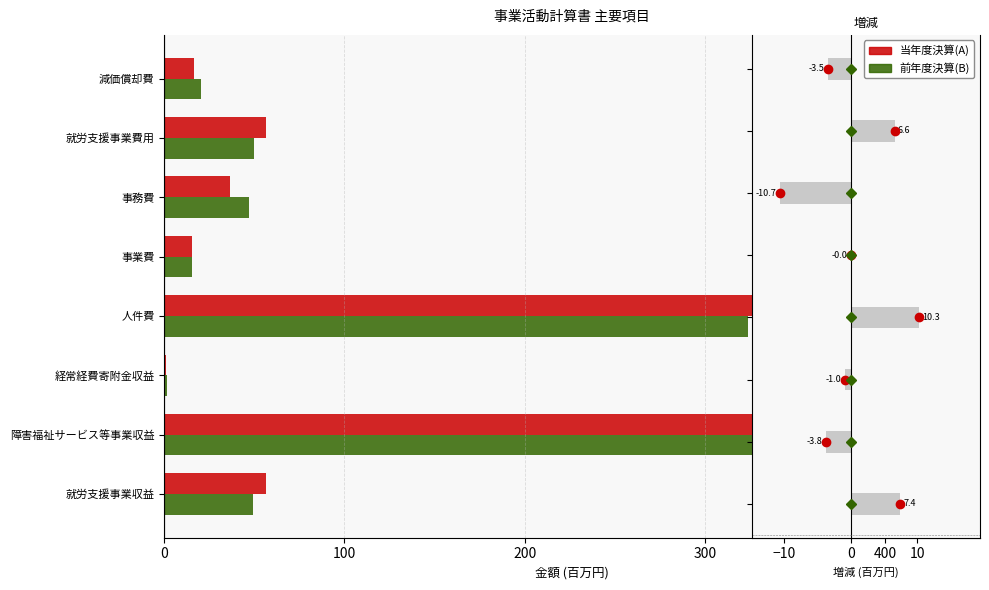

What is the sum of all 前年度決算(B) values?

900.6